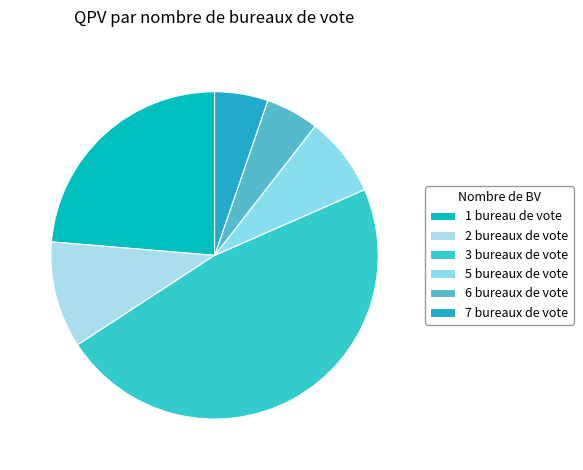

What is the change in value from 1 bureau de vote to 6 bureaux de vote?

-7